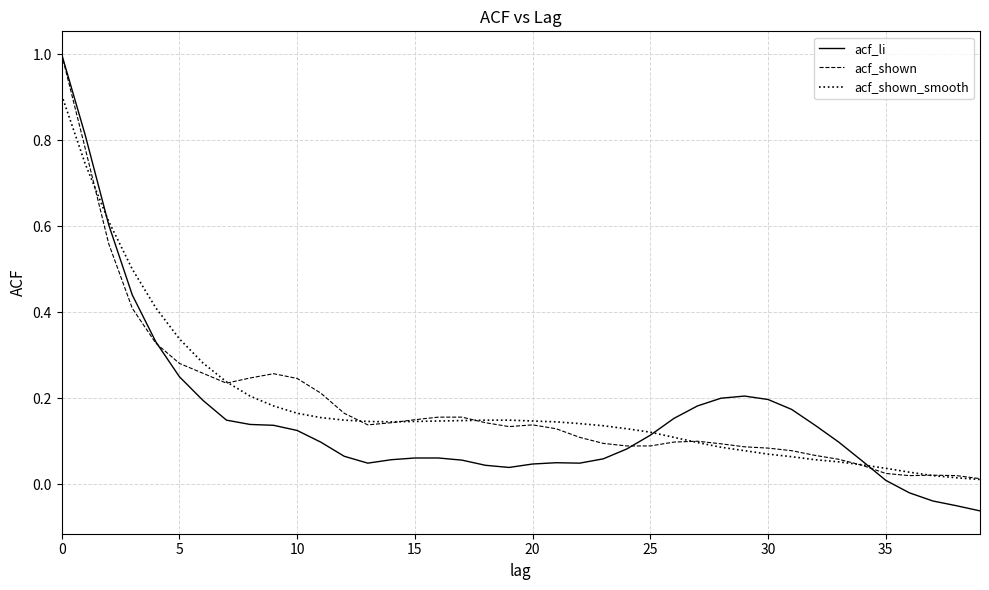

How many lines are shown in the chart?

3